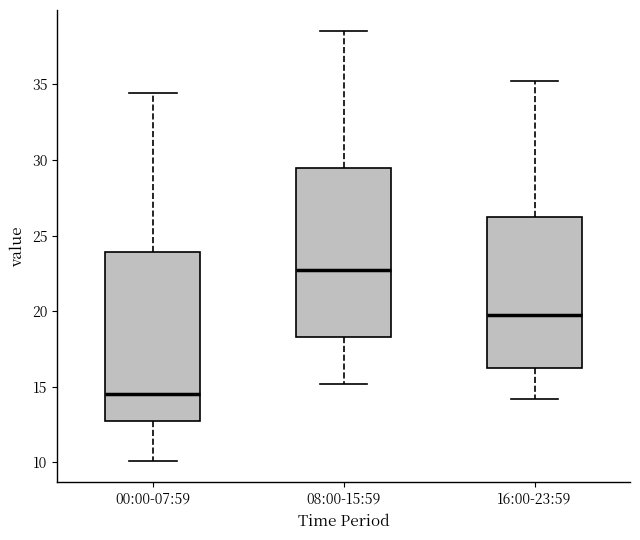

Reading left to right, read every box against the y-axis: the position of its median line, the range the box covers, and the ends of its whiskers. The values are not printed on the chart, so give them approximately, as read against the axis.

00:00-07:59: median 14.5, box 13.0 to 24.0, whiskers 10.0 to 34.5
08:00-15:59: median 22.5, box 18.5 to 29.5, whiskers 15.0 to 38.5
16:00-23:59: median 20.0, box 16.5 to 26.0, whiskers 14.0 to 35.0